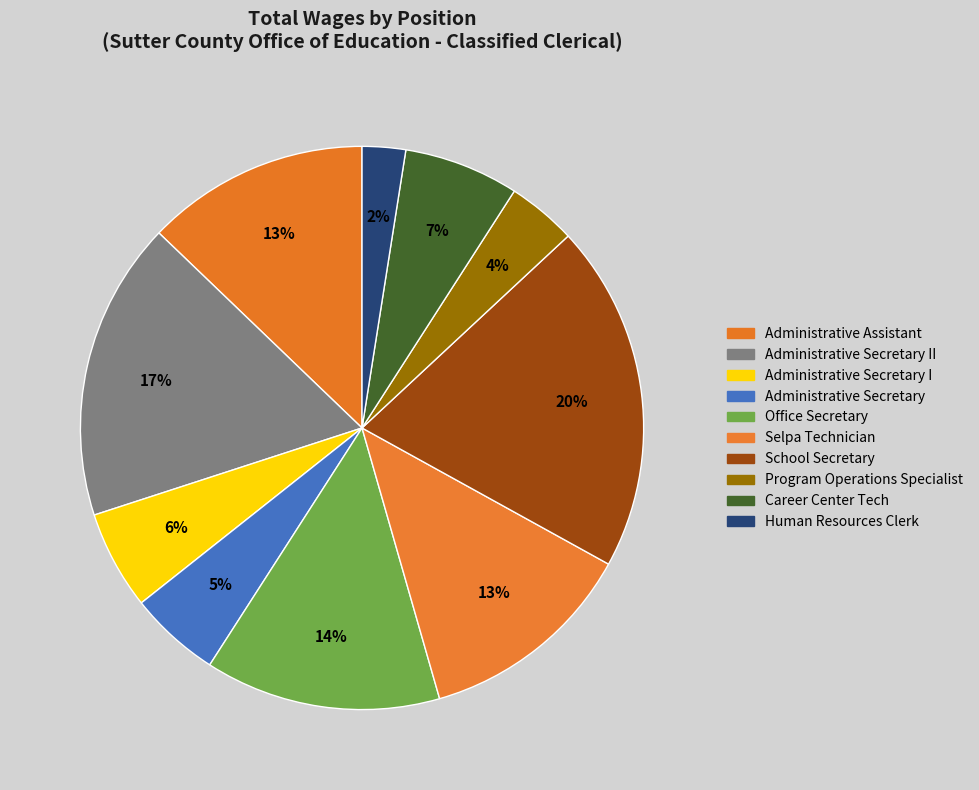

How many slices are in this pie chart?

10